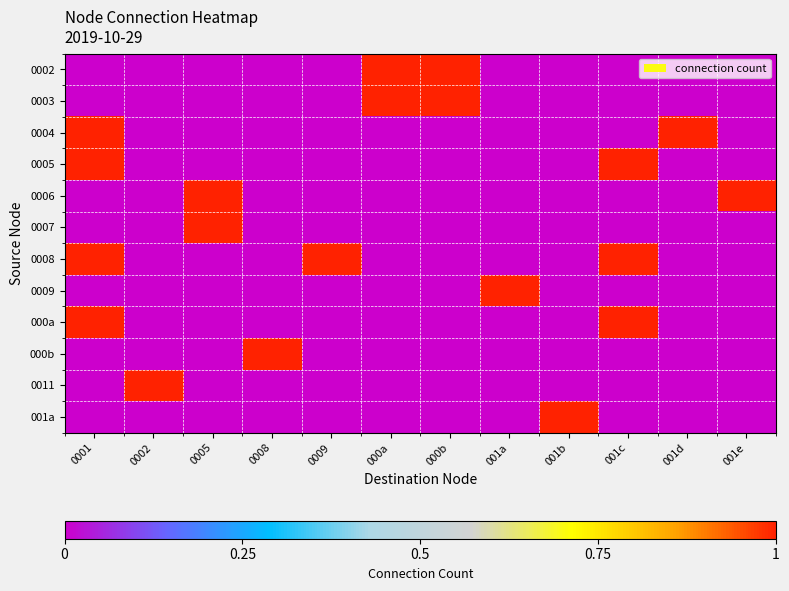

Reading left to right, transcribe all the data shown in this chart.

0002: 0001=0	0002=0	0005=0	0008=0	0009=0	000a=1	000b=1	001a=0	001b=0	001c=0	001d=0	001e=0
0003: 0001=0	0002=0	0005=0	0008=0	0009=0	000a=1	000b=1	001a=0	001b=0	001c=0	001d=0	001e=0
0004: 0001=1	0002=0	0005=0	0008=0	0009=0	000a=0	000b=0	001a=0	001b=0	001c=0	001d=1	001e=0
0005: 0001=1	0002=0	0005=0	0008=0	0009=0	000a=0	000b=0	001a=0	001b=0	001c=1	001d=0	001e=0
0006: 0001=0	0002=0	0005=1	0008=0	0009=0	000a=0	000b=0	001a=0	001b=0	001c=0	001d=0	001e=1
0007: 0001=0	0002=0	0005=1	0008=0	0009=0	000a=0	000b=0	001a=0	001b=0	001c=0	001d=0	001e=0
0008: 0001=1	0002=0	0005=0	0008=0	0009=1	000a=0	000b=0	001a=0	001b=0	001c=1	001d=0	001e=0
0009: 0001=0	0002=0	0005=0	0008=0	0009=0	000a=0	000b=0	001a=1	001b=0	001c=0	001d=0	001e=0
000a: 0001=1	0002=0	0005=0	0008=0	0009=0	000a=0	000b=0	001a=0	001b=0	001c=1	001d=0	001e=0
000b: 0001=0	0002=0	0005=0	0008=1	0009=0	000a=0	000b=0	001a=0	001b=0	001c=0	001d=0	001e=0
0011: 0001=0	0002=1	0005=0	0008=0	0009=0	000a=0	000b=0	001a=0	001b=0	001c=0	001d=0	001e=0
001a: 0001=0	0002=0	0005=0	0008=0	0009=0	000a=0	000b=0	001a=0	001b=1	001c=0	001d=0	001e=0